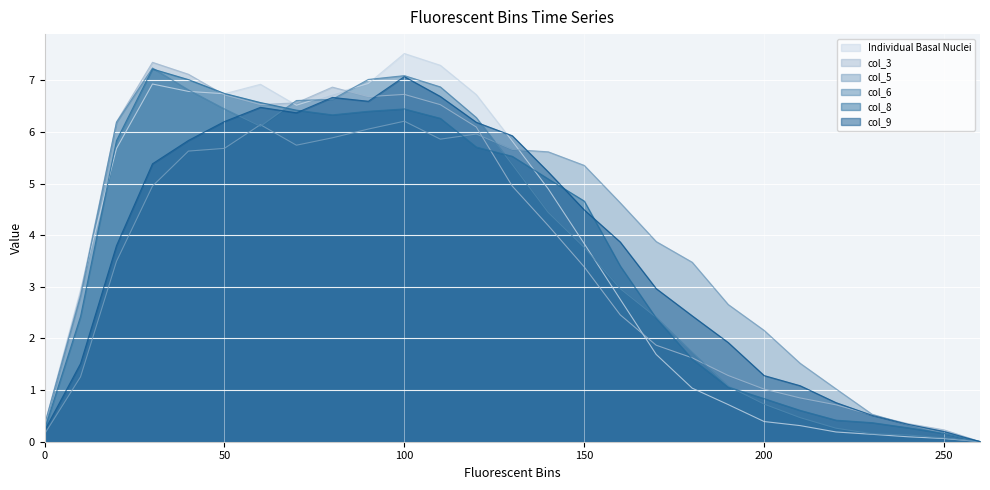

What is the sum of all col_5 values?

100.0